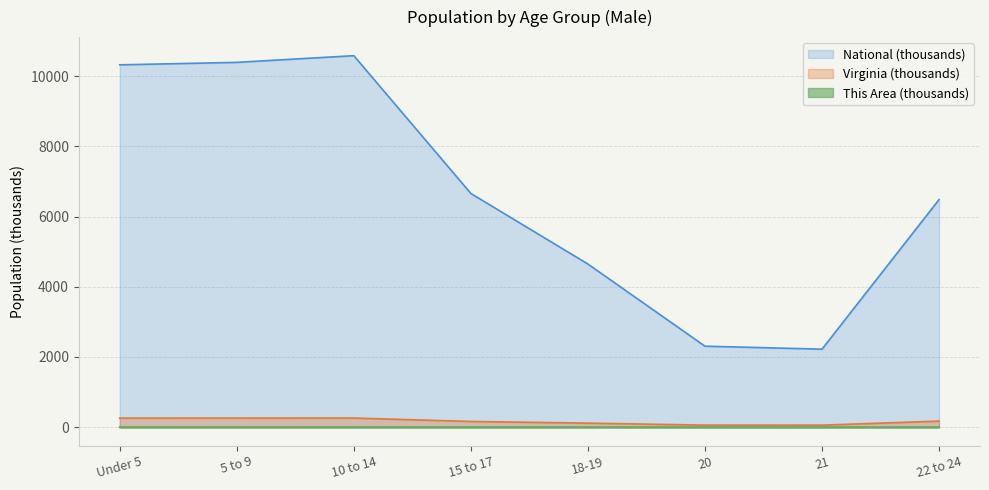

List the series in order of their peak value, highest first.

National (thousands), Virginia (thousands), This Area (thousands)